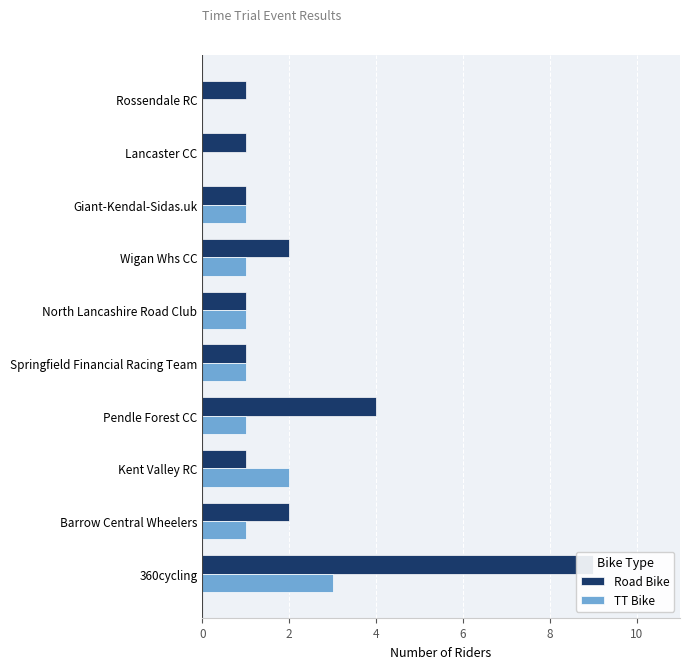

What is the total value across all series at Springfield Financial Racing Team?

2